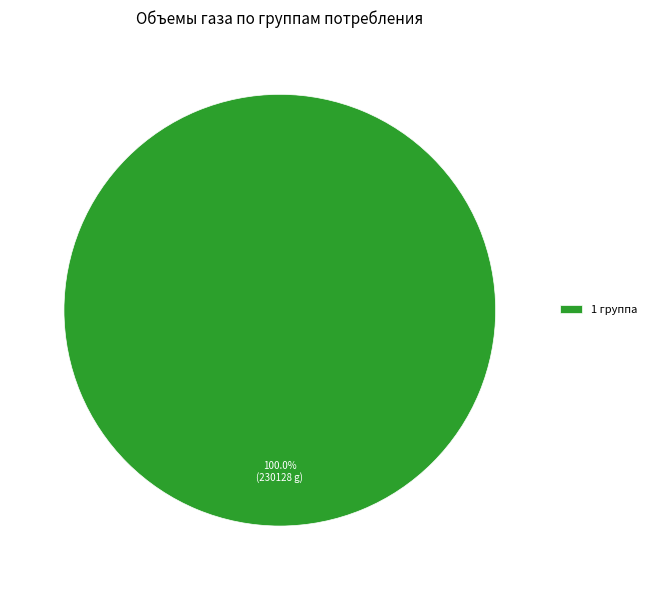

Rank the categories by value from highest to lowest.

1 группа